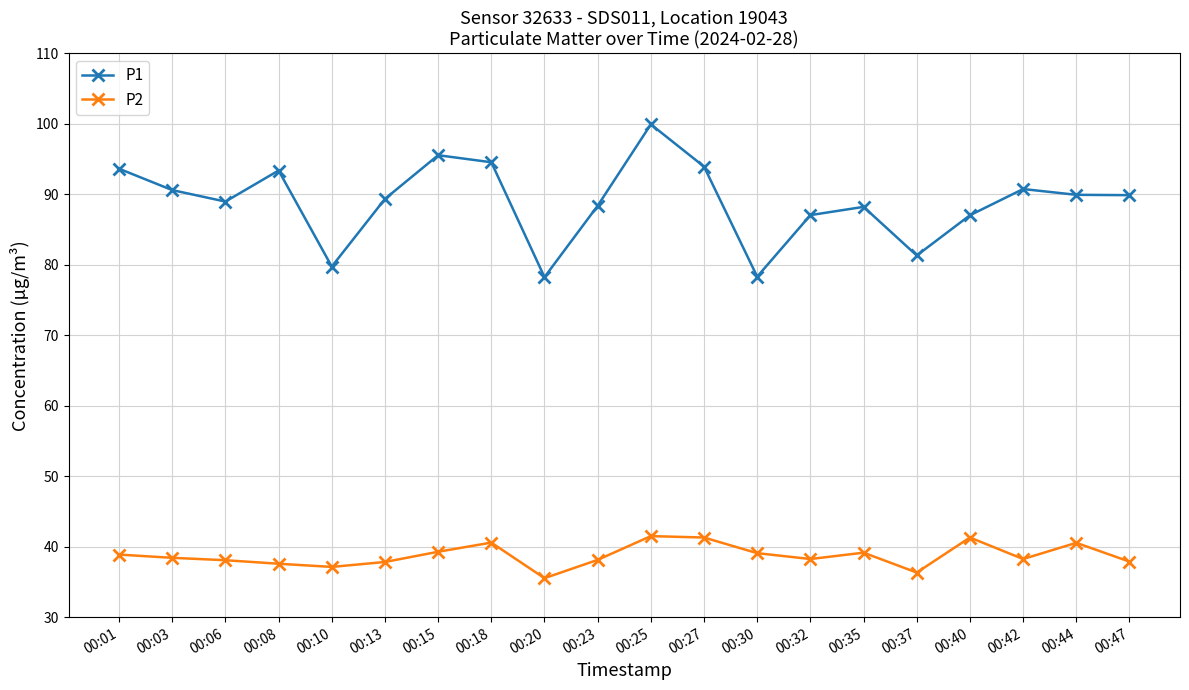

At how many categories does at least one series exceed 36?

20